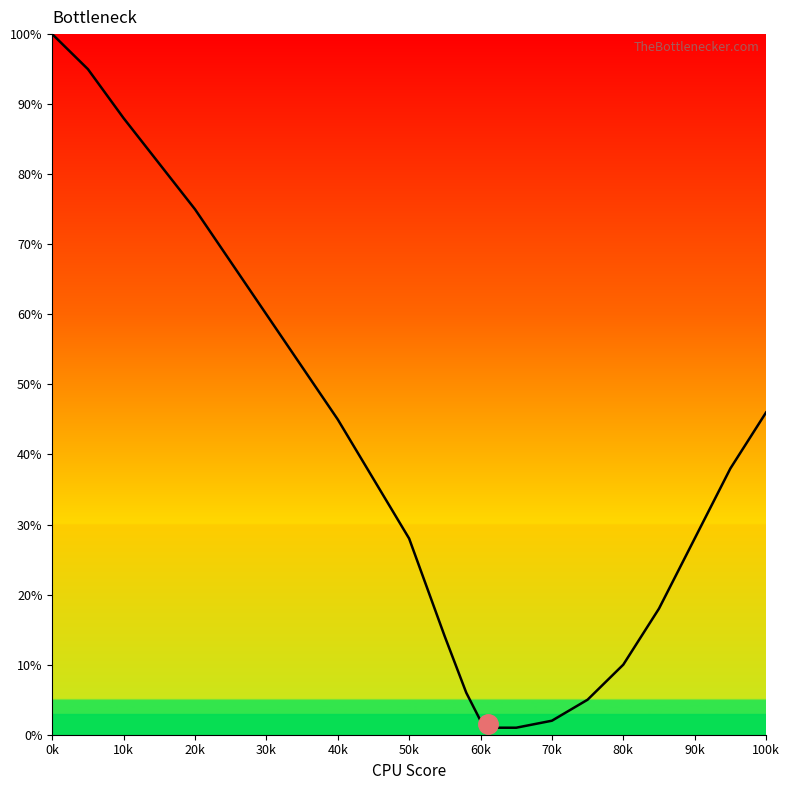

Reading left to right, list all the values displayed in this chart.

100	95	88	75	60	45	28	14	6	2	1	1	2	5	10	18	28	38	46